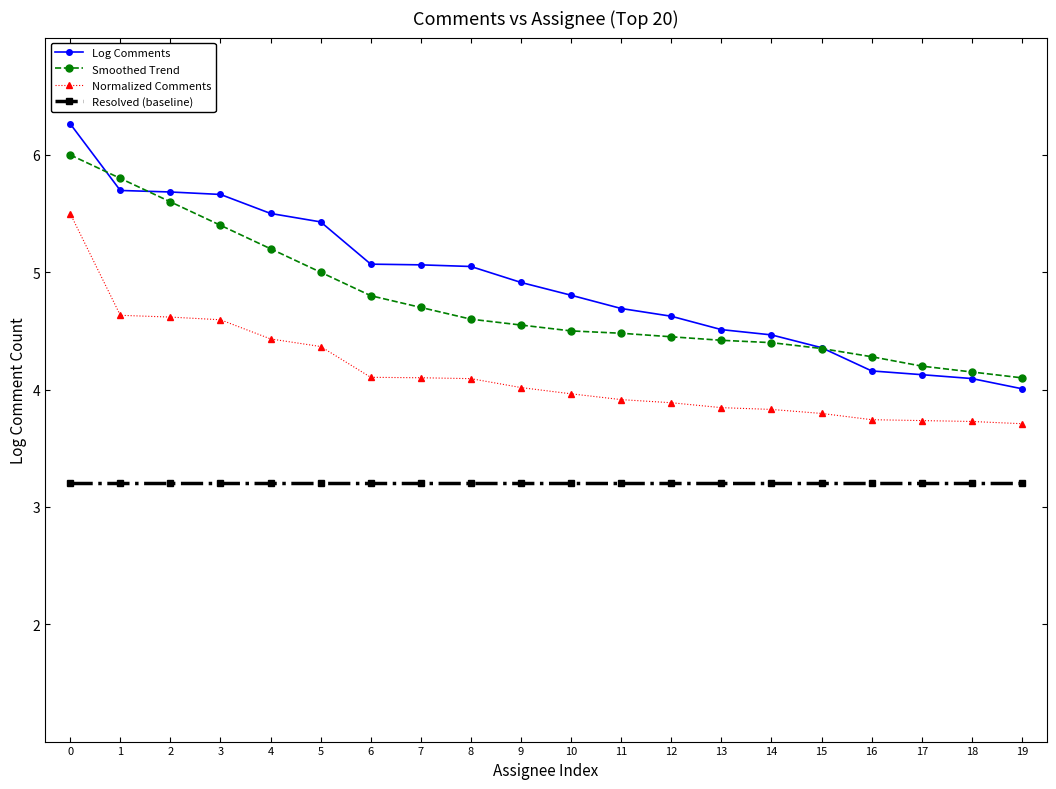

At how many categories does at least one series exceed 5?

9